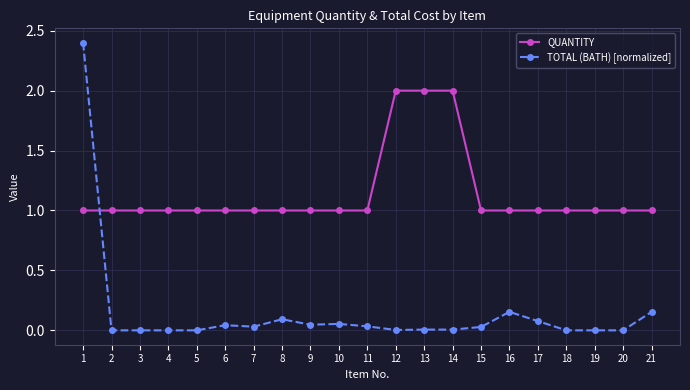

What is the value of the QUANTITY point at the 18th from the left?

1.0